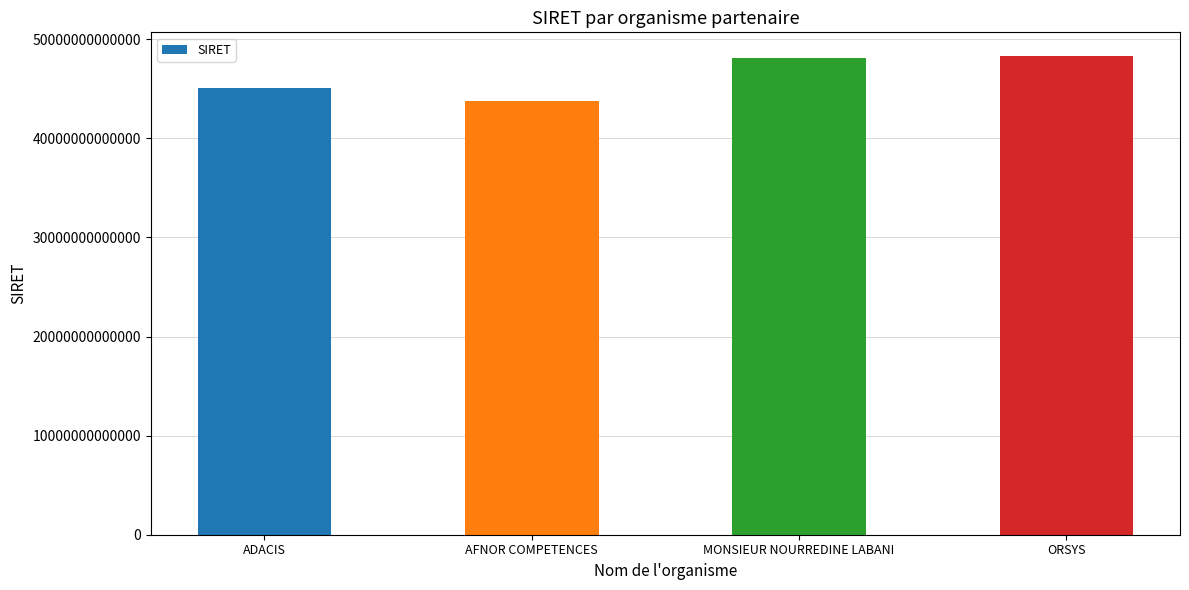

Where is the data nearest to the value 46042859700020?

ADACIS